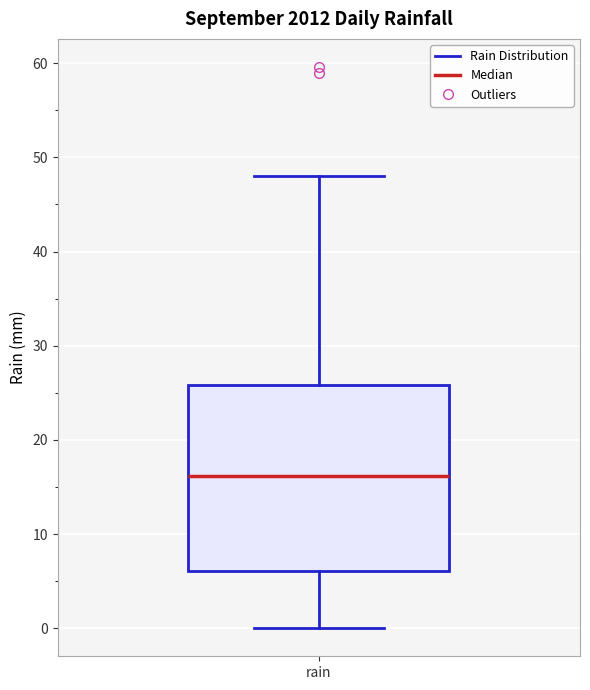

Transcribe this box plot: give where the median line is, the range the box spans, and where the two whiskers end, as read against the y-axis. The values are not printed on the chart, so give them approximately, as read against the axis.

median 16, box 6 to 26, whiskers 0 to 48